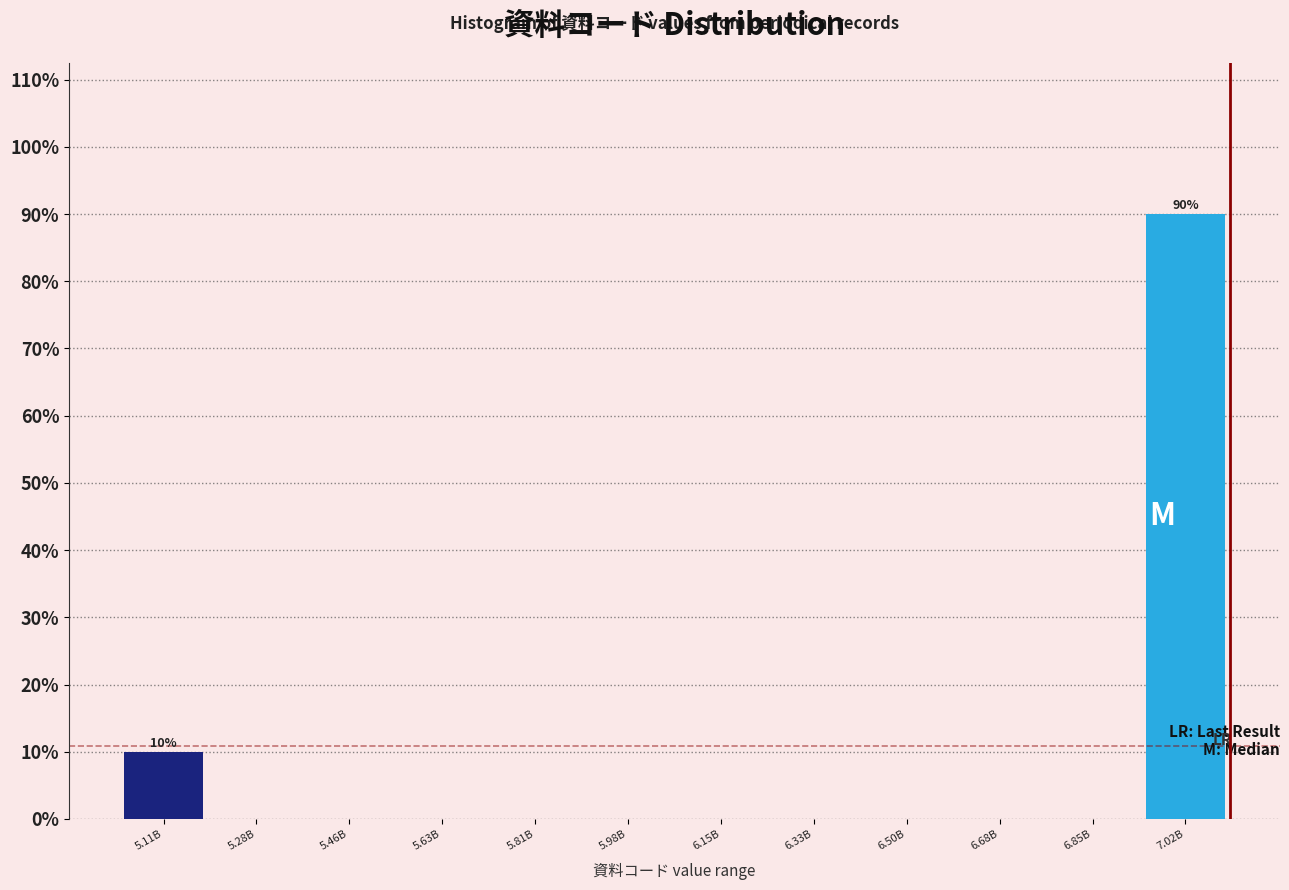

Reading right to left, list all the values displayed in this chart.

7.02B=90	6.85B=0	6.68B=0	6.50B=0	6.33B=0	6.15B=0	5.98B=0	5.81B=0	5.63B=0	5.46B=0	5.28B=0	5.11B=10